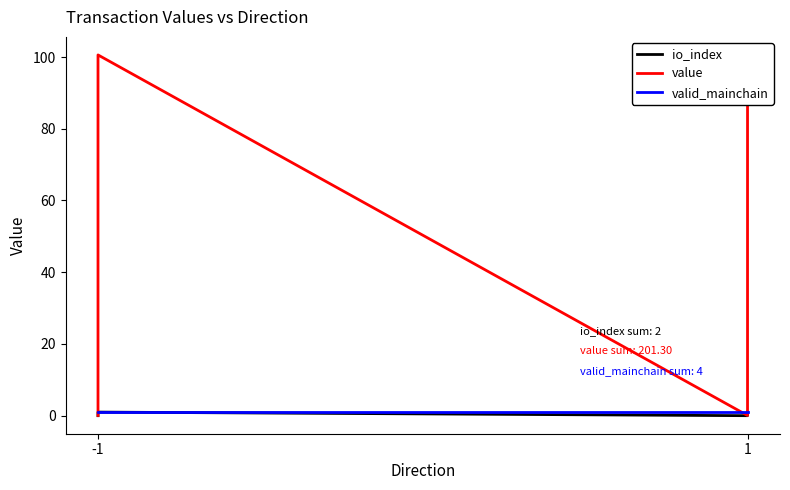

Does the chart display data point markers on the line(s)?

No